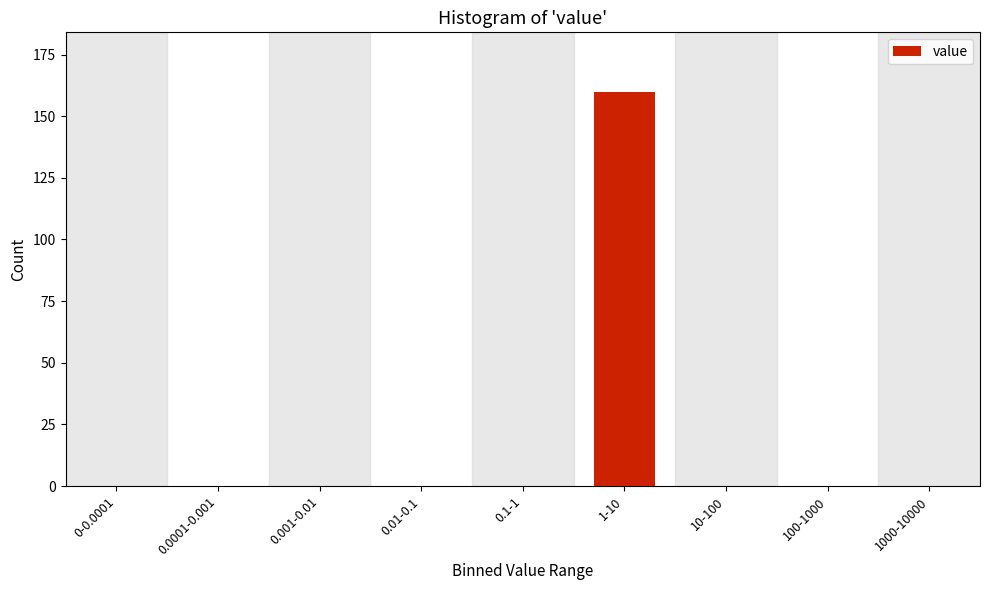

Reading right to left, extract all data points from this chart.

1000-10000=0	100-1000=0	10-100=0	1-10=160	0.1-1=0	0.01-0.1=0	0.001-0.01=0	0.0001-0.001=0	0-0.0001=0